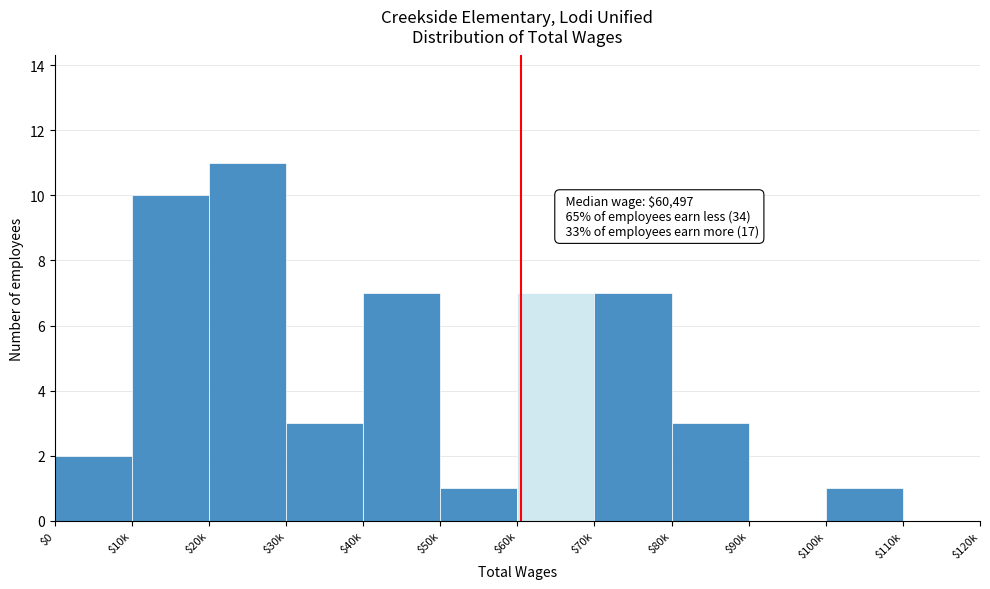

What is the greatest value displayed?

11